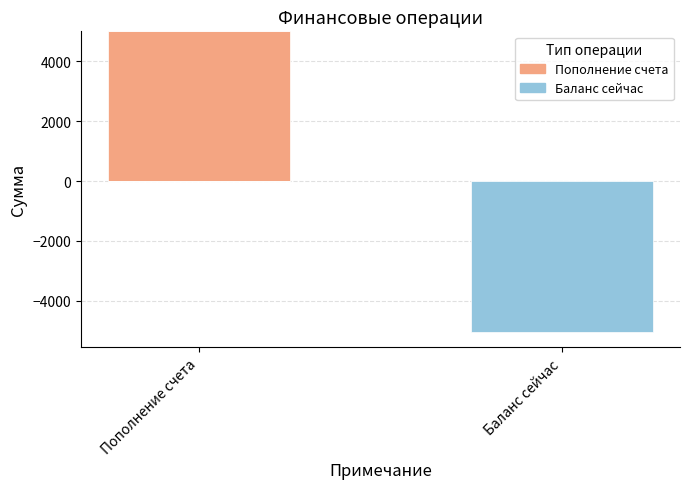

Between Пополнение счета and Баланс сейчас, which series saw the biggest shift?

Пополнение счета